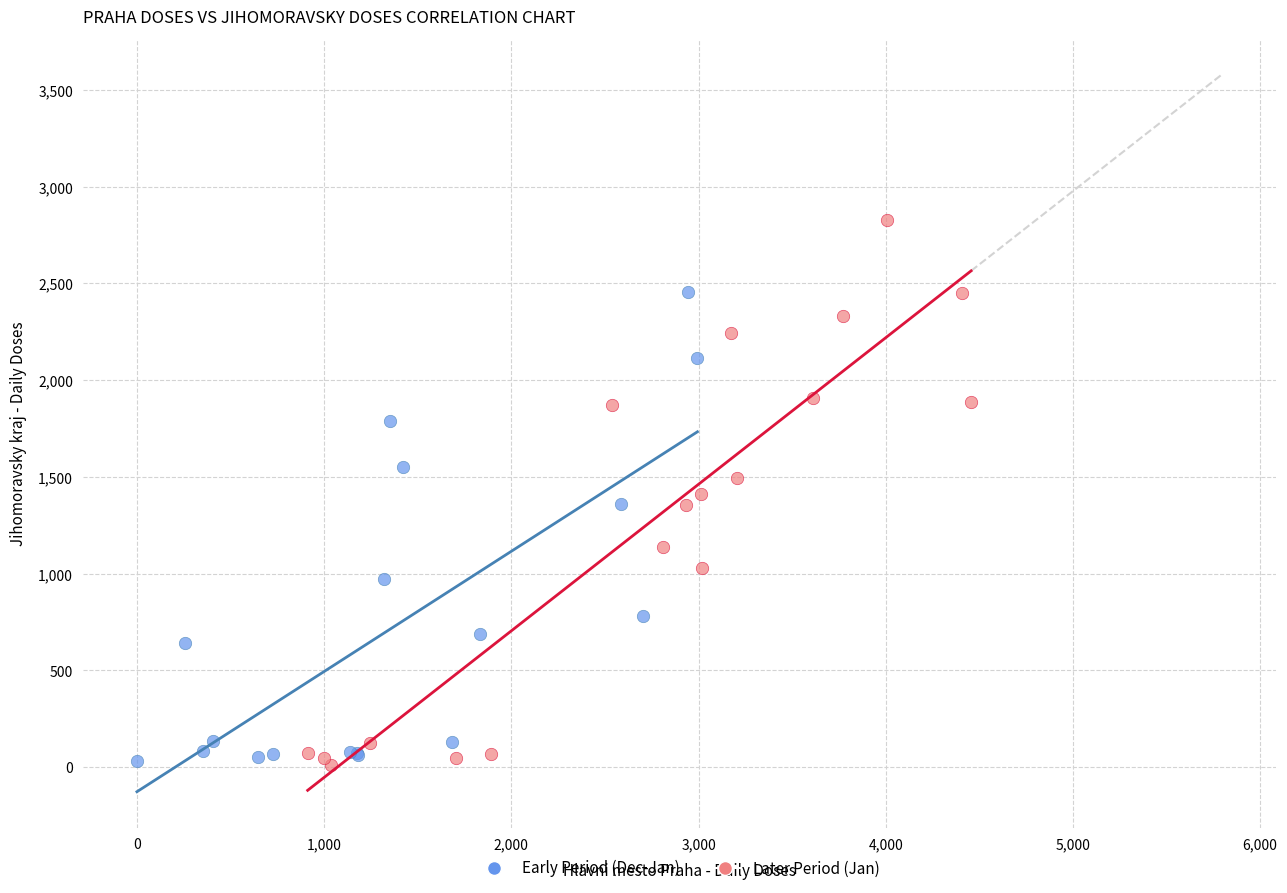

Which series reaches the maximum Y coordinate?

Later Period (Jan)